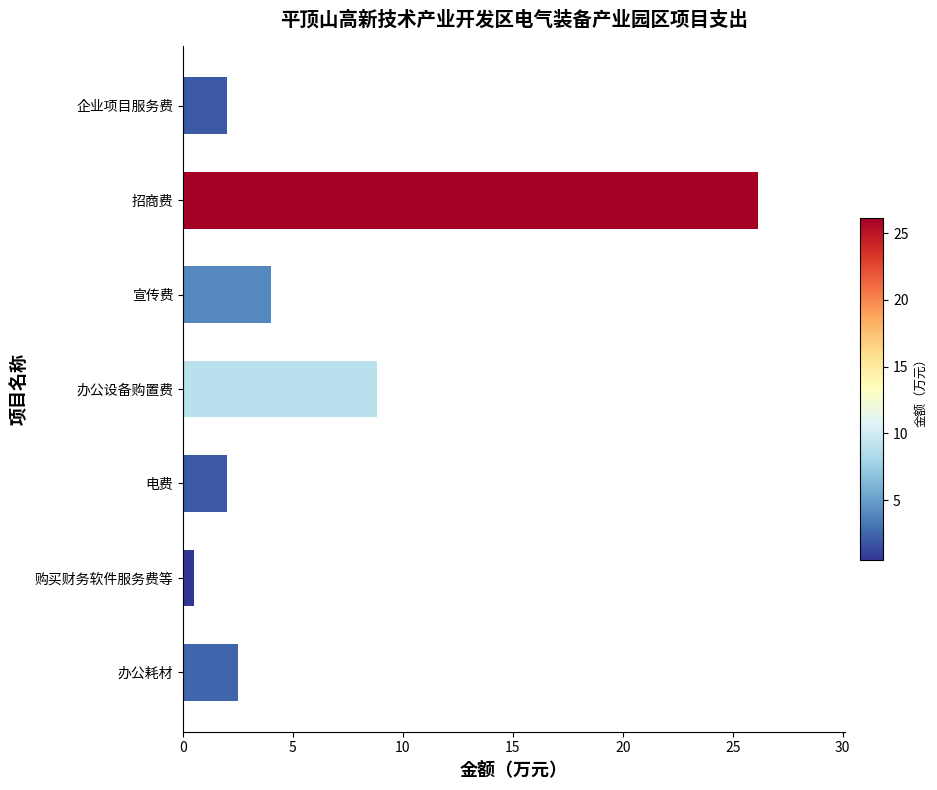

What is the difference between the maximum and minimum values?

25.7